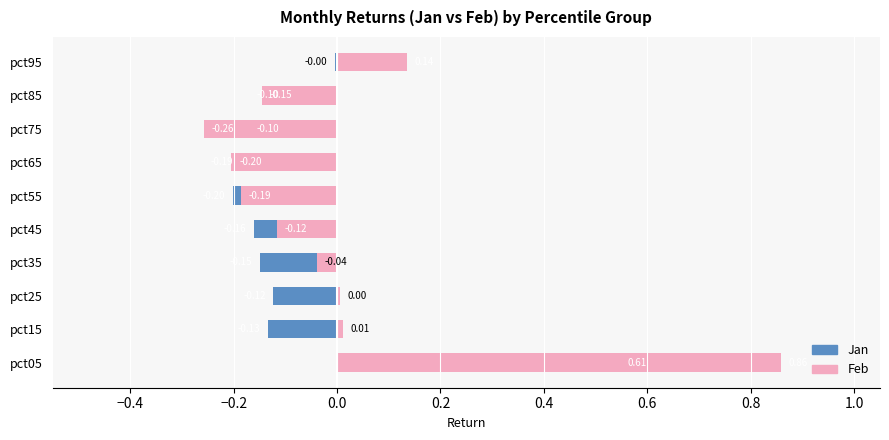

What is the approximate value of Jan at pct65?

-0.2